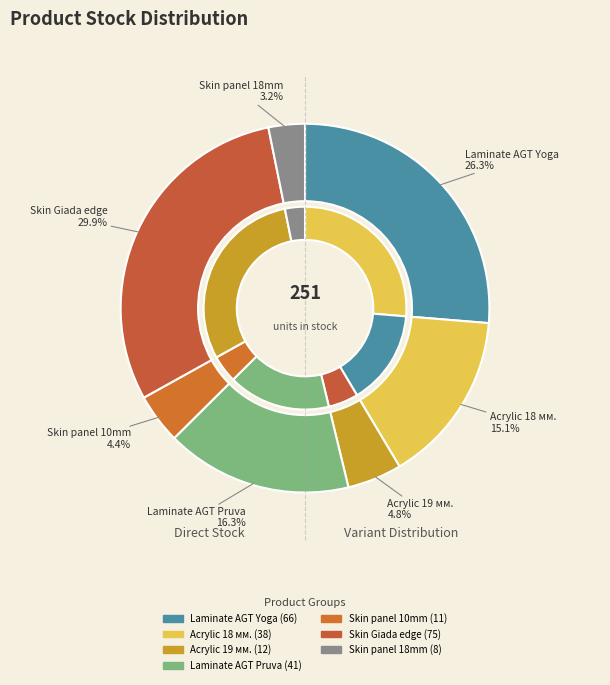

What is the largest slice in the pie chart?

Skin Giada edge